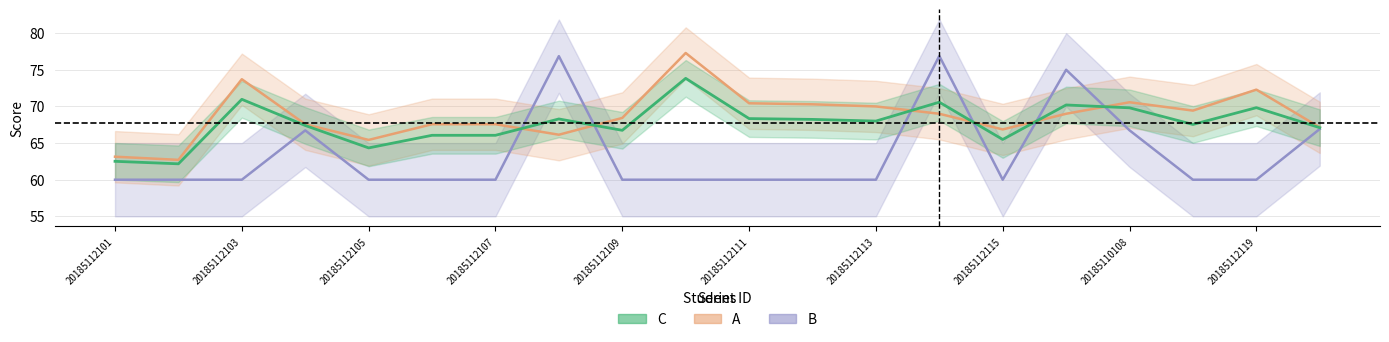

How many data points does each series have?

20